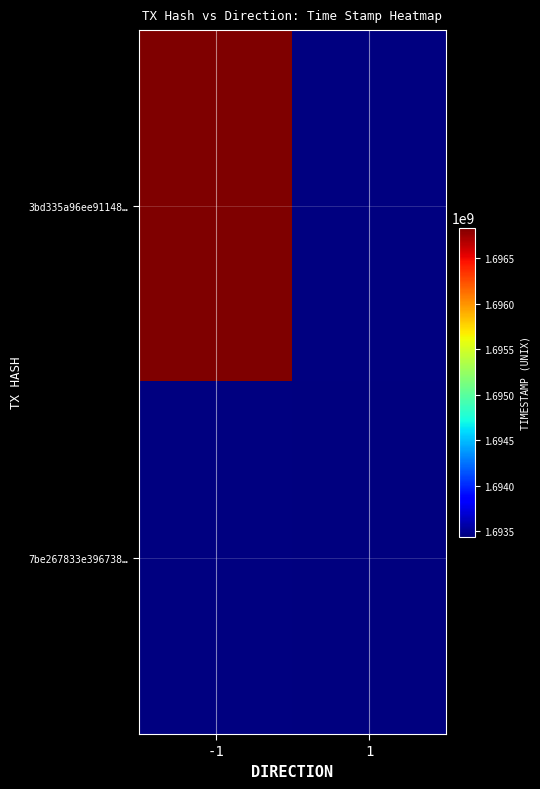

What is the difference between the highest and lowest values at 1?

1693443601